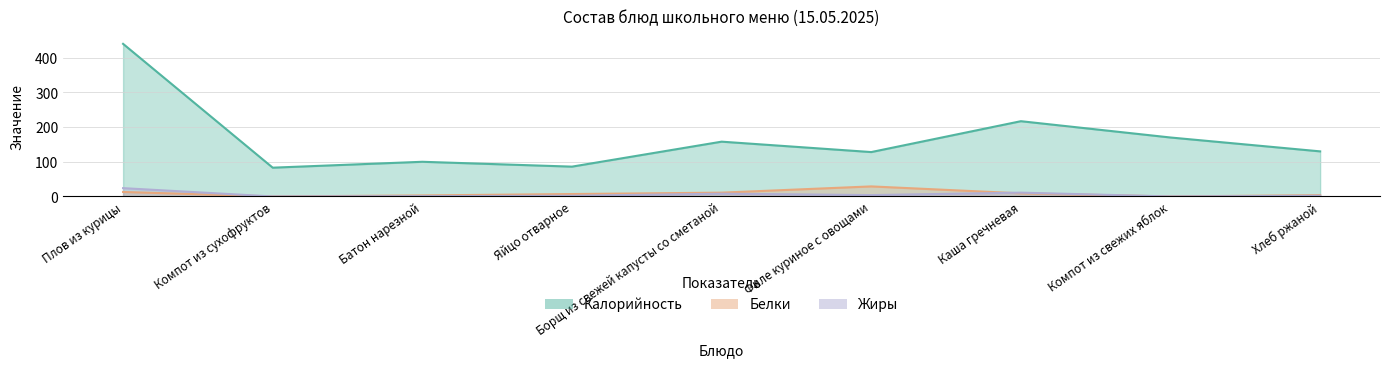

What is the sum of the Калорийность values at Компот из сухофруктов and Плов из курицы?

523.0